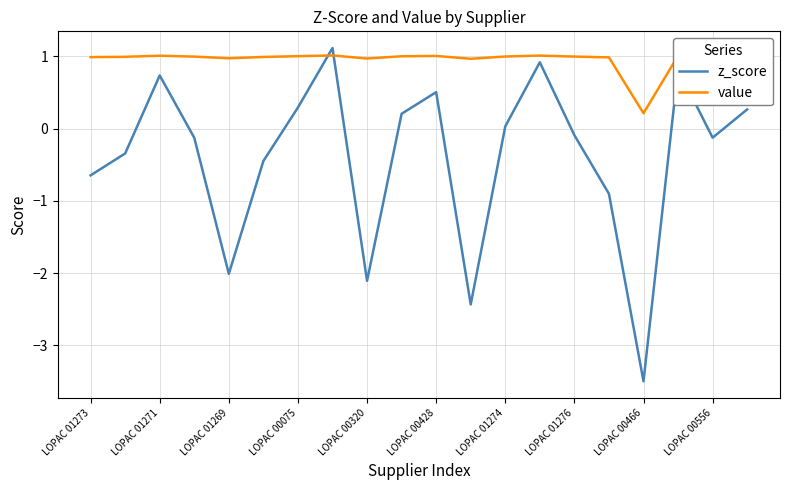

Which series has the largest total across all categories?

value